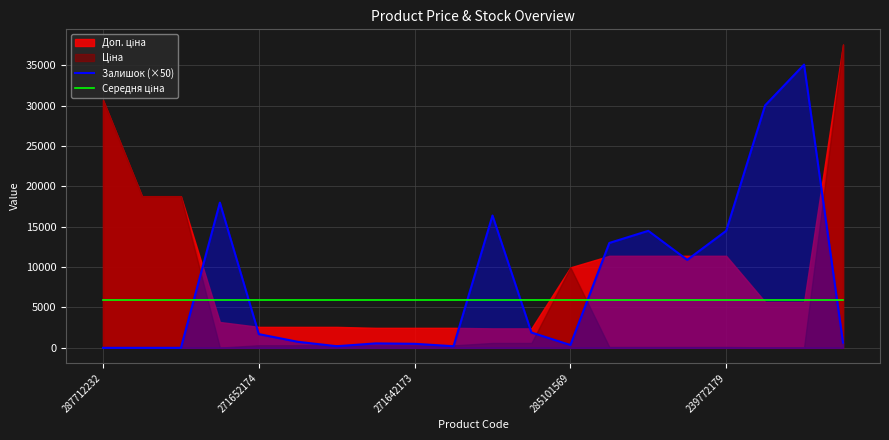

What is the highest value of the Залишок (×50) series?

35100.0